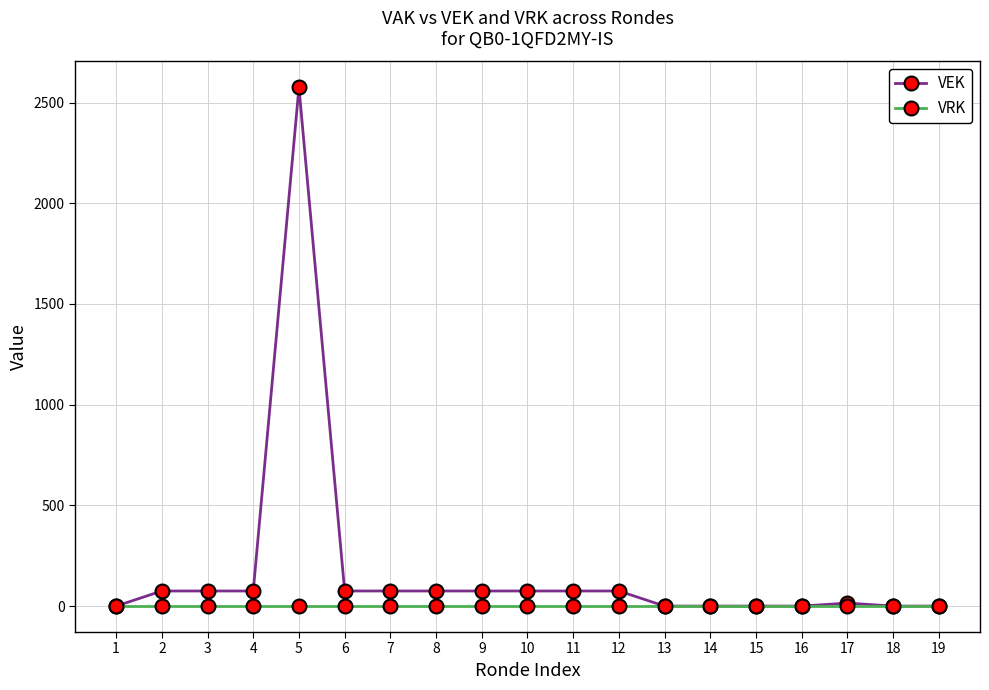

True or false: VEK has more than 0 points higher than both neighbors.

True